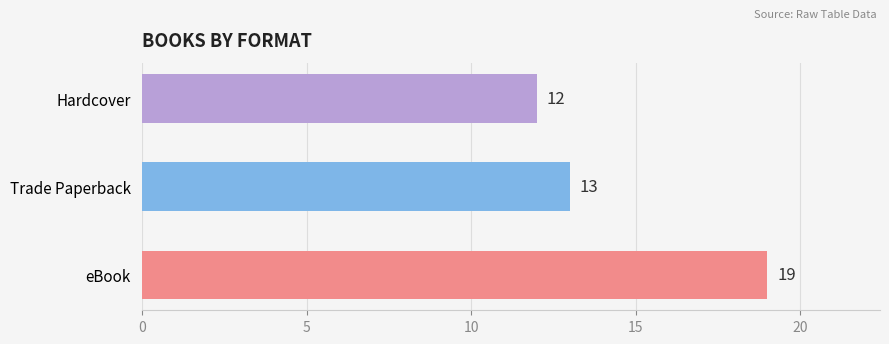

Between eBook and Trade Paperback, which is larger?

eBook